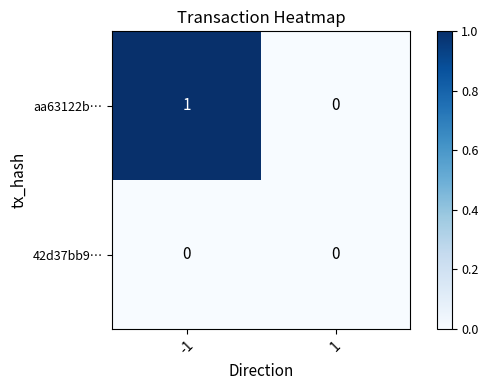

How many categories are shown in the chart?

2